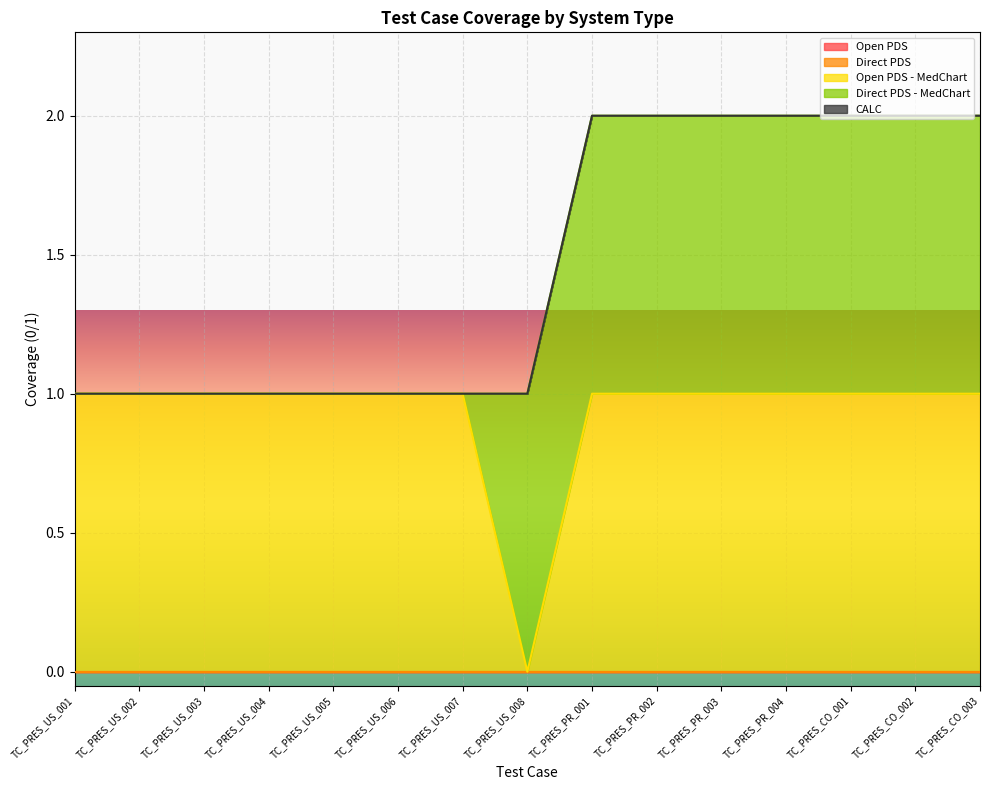

At which category is the sum across all series the highest?

TC_PRES_PR_001